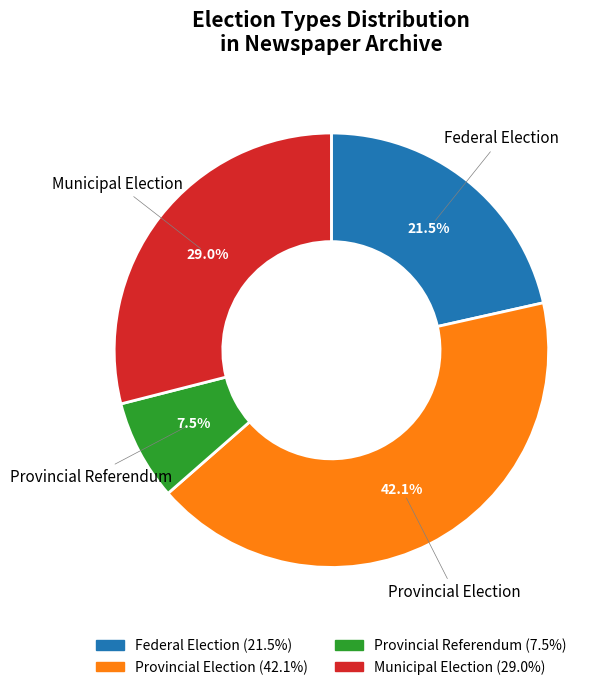

What is the smallest slice in the pie chart?

Provincial Referendum